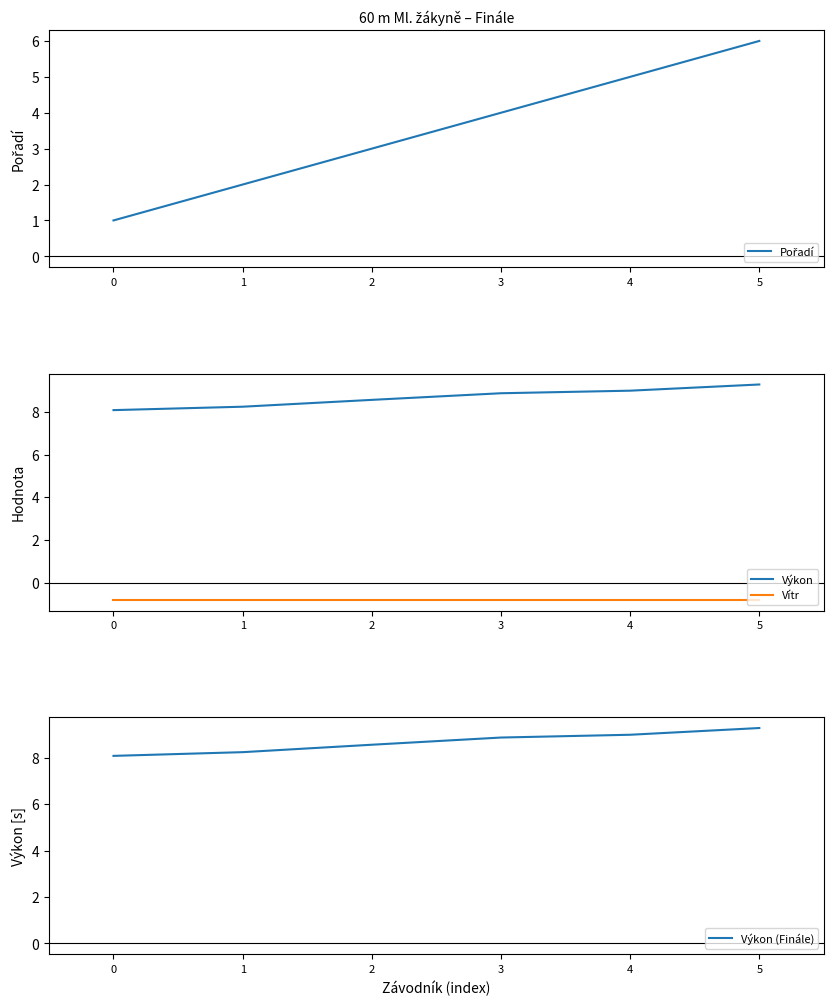

What is the sum of the Vítr values at 2 and 1?

-1.6